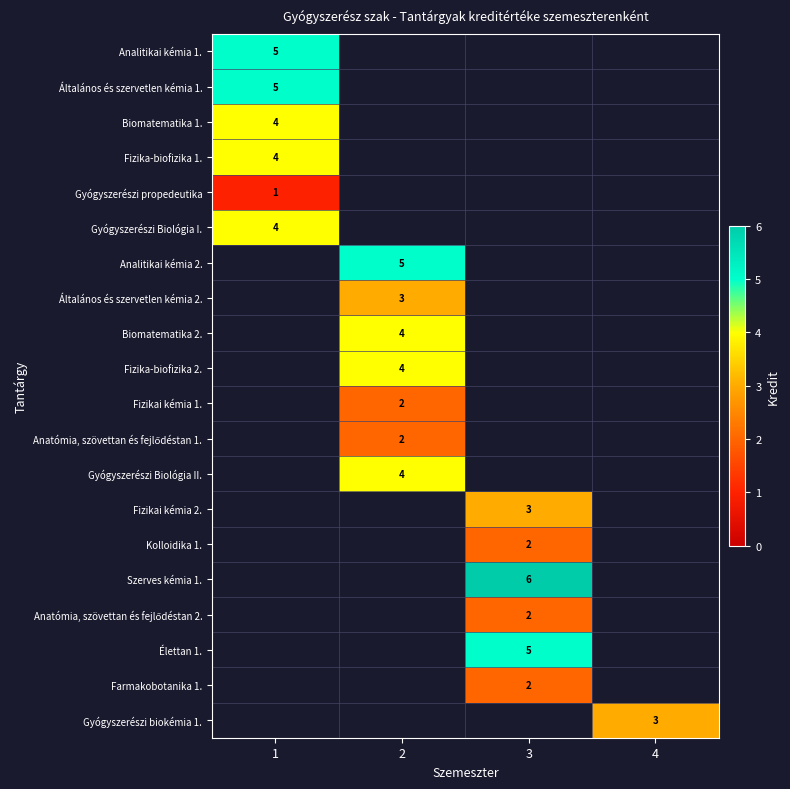

Is it true that Fizika-biofizika 2. equals 4 at 2?

True